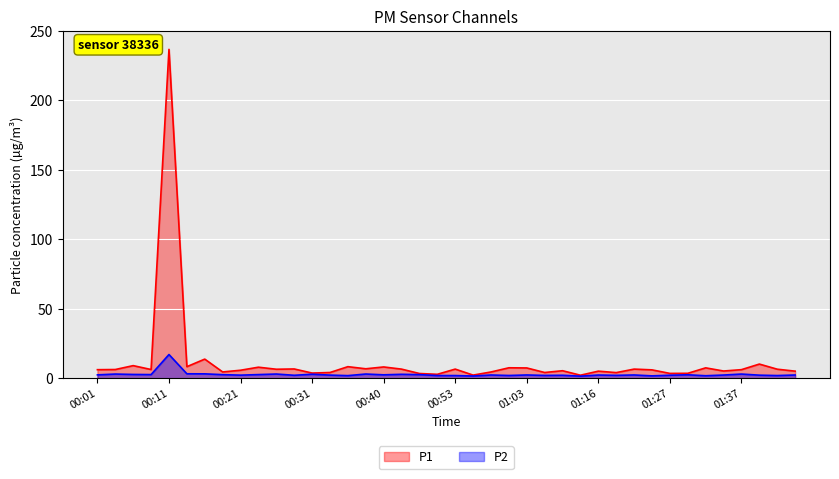

At which label does P1 reach its peak?

00:11